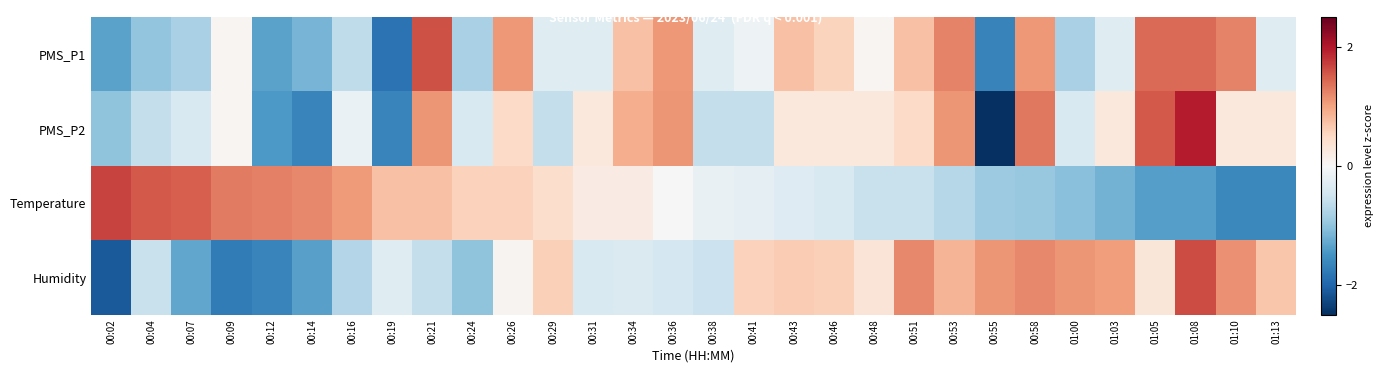

At which category is the sum across all series the highest?

01:08